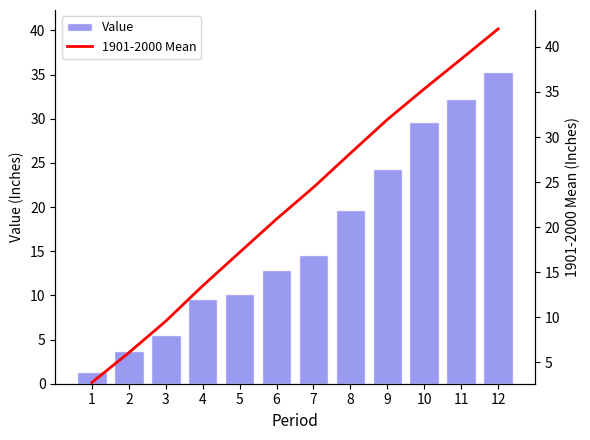

What are all the series names shown in the legend?

Value, 1901-2000 Mean